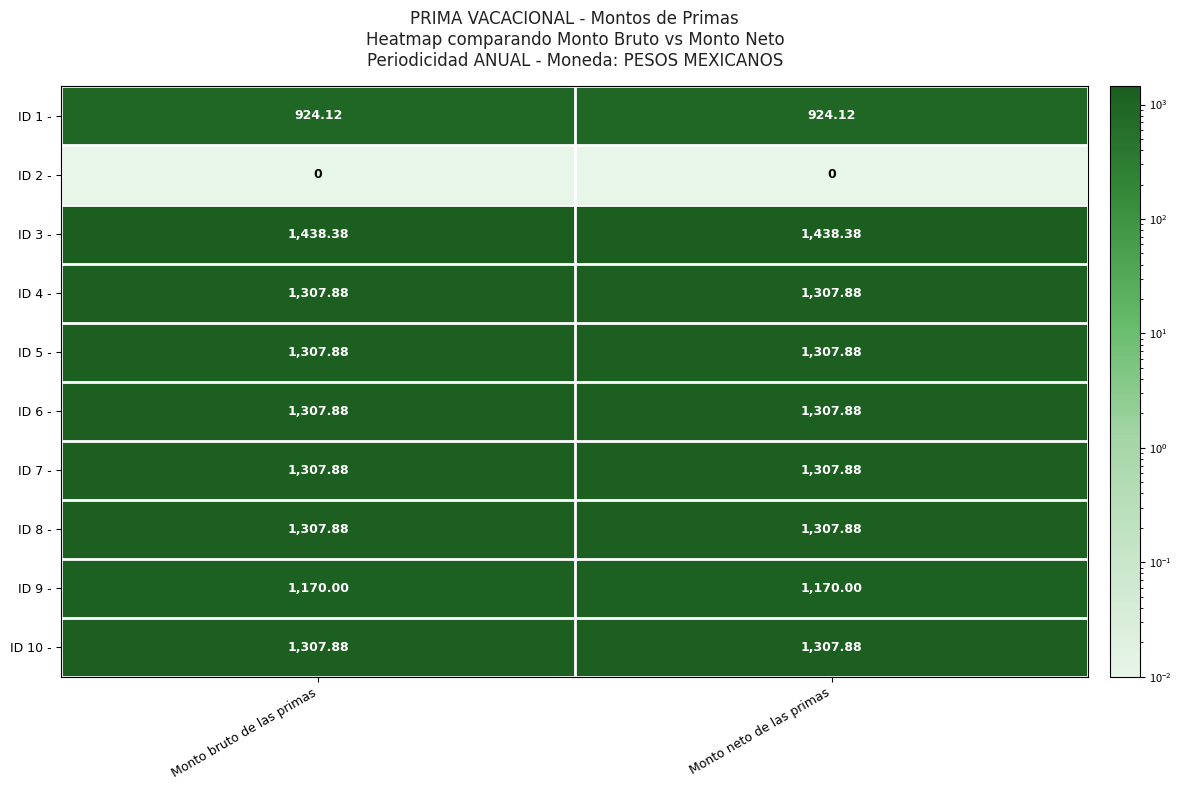

Is the value of ID 9 - at Monto neto de las primas greater than the value of ID 8 - at Monto bruto de las primas?

No